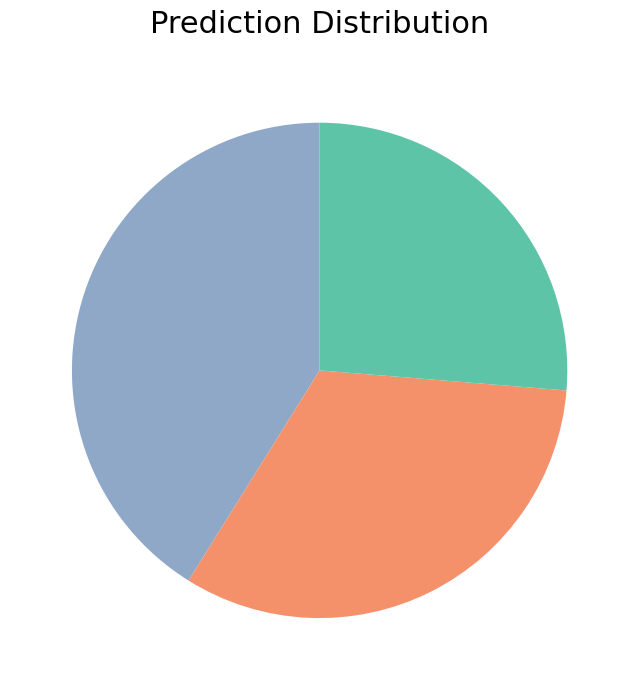

Does any single category account for the majority?

No